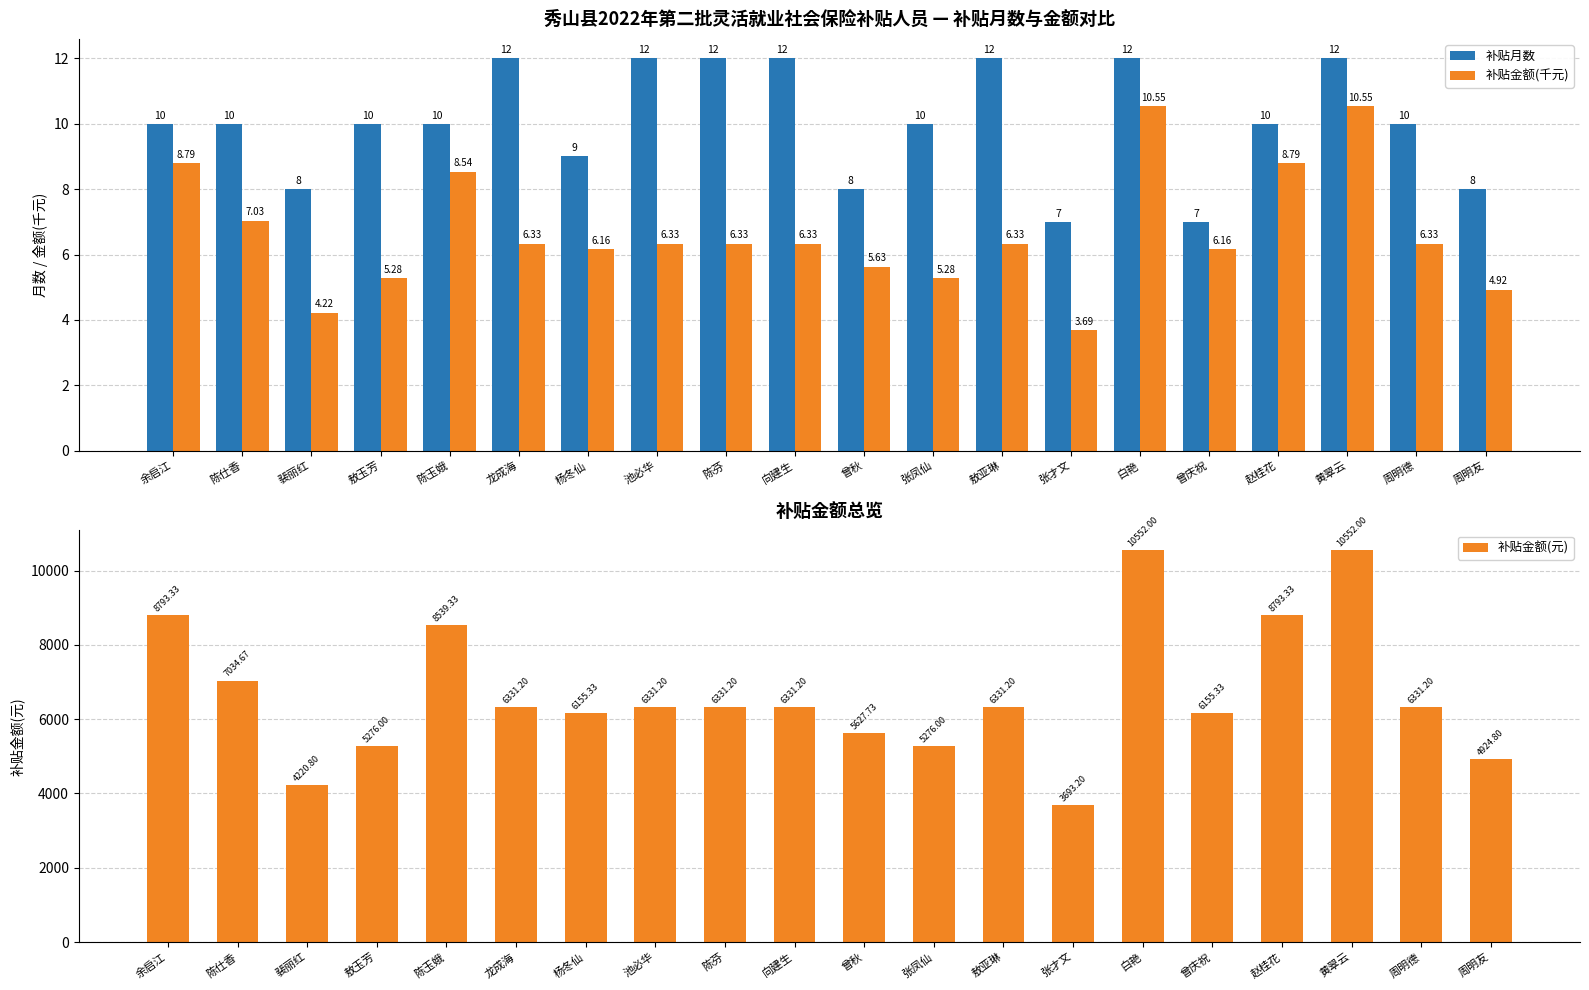

Rank the categories by 补贴月数 value from highest to lowest.

龙成海, 池必华, 陈芬, 向建生, 敖亚琳, 白艳, 黄翠云, 余启江, 陈仕香, 敖玉芳, 陈玉娥, 张凤仙, 赵桂花, 周明德, 杨冬仙, 裴丽红, 曾秋, 周明友, 张才文, 曾庆祝